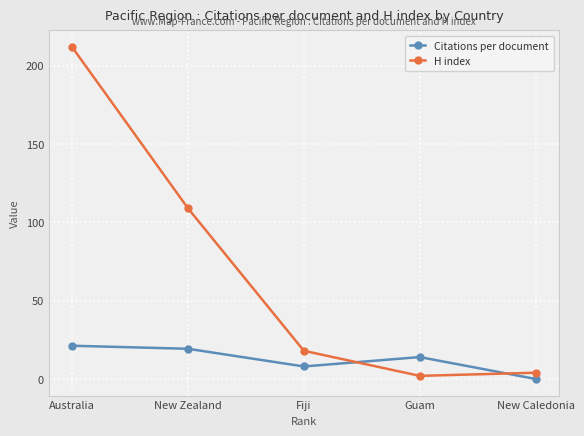

Which series has the widest spread of values?

H index